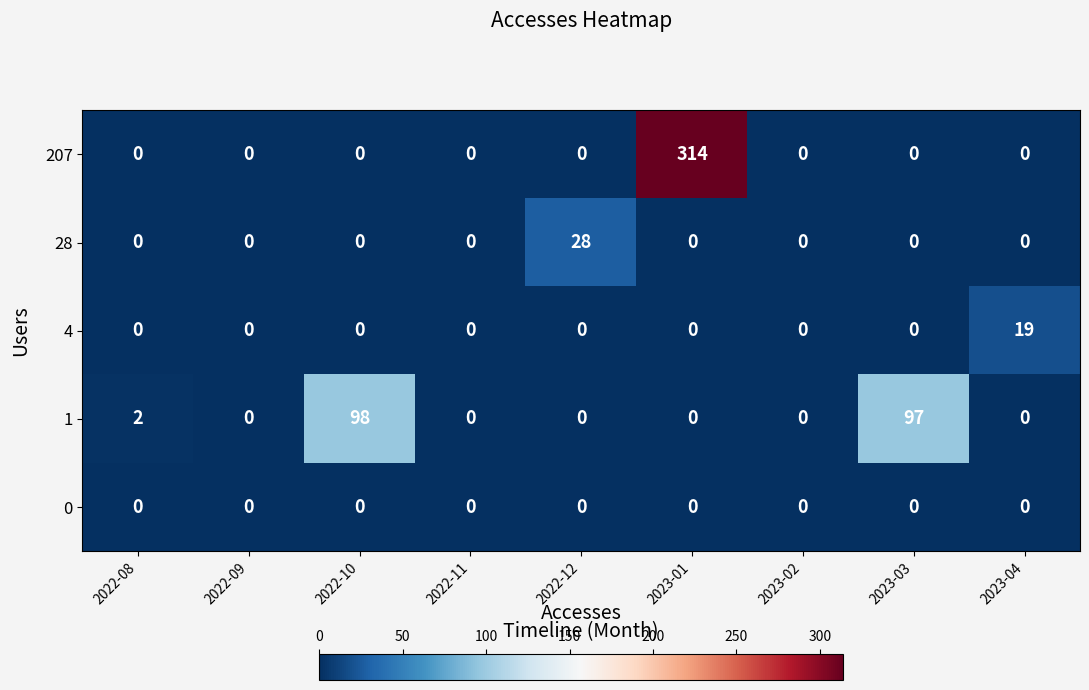

Rank the series by their maximum value, from highest to lowest.

207, 1, 28, 4, 0